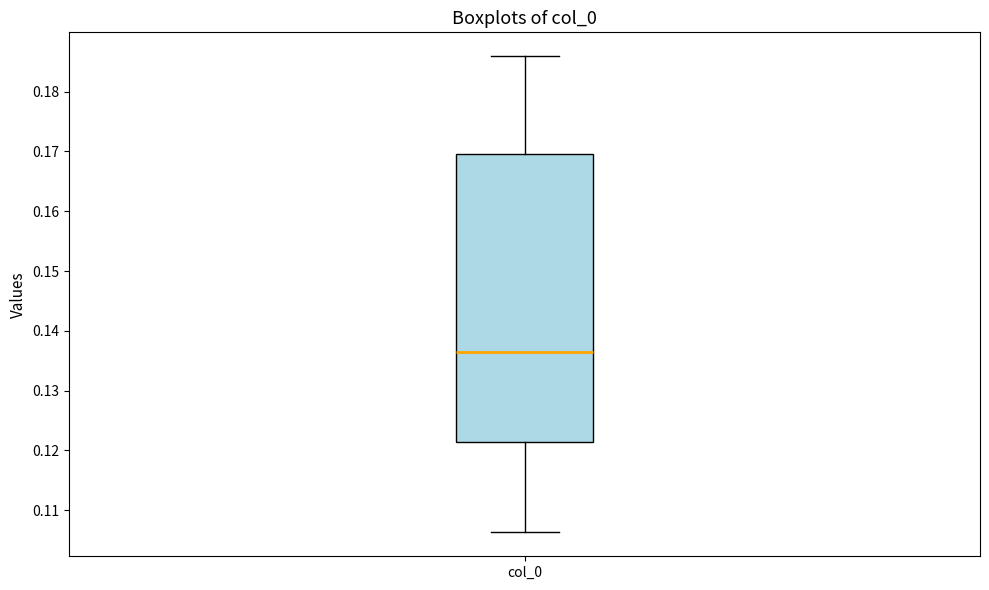

Transcribe this box plot: give where the median line is, the range the box spans, and where the two whiskers end, as read against the y-axis. The values are not printed on the chart, so give them approximately, as read against the axis.

median 0.136, box 0.121 to 0.170, whiskers 0.106 to 0.186